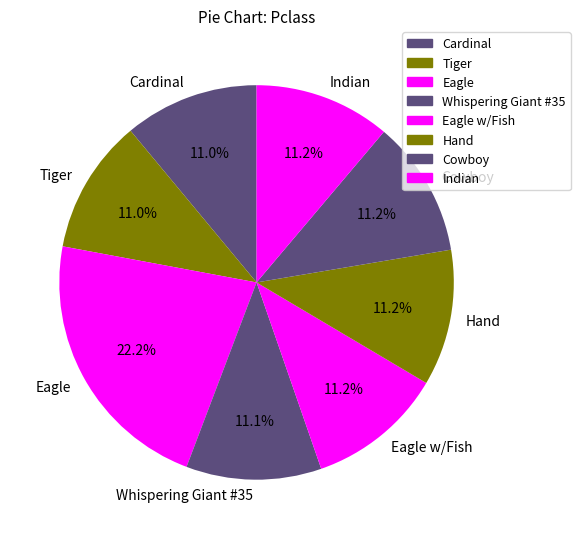

Does any single category account for the majority?

No